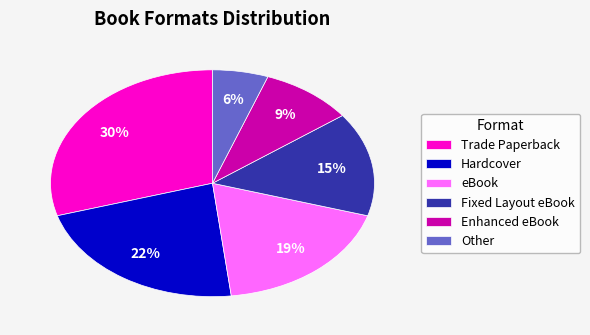

Which slice is the smallest?

Other